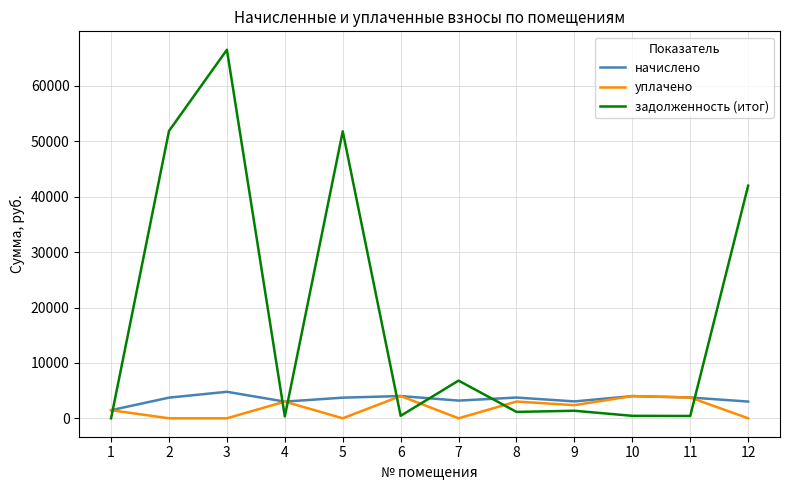

Does the chart display data point markers on the line(s)?

No